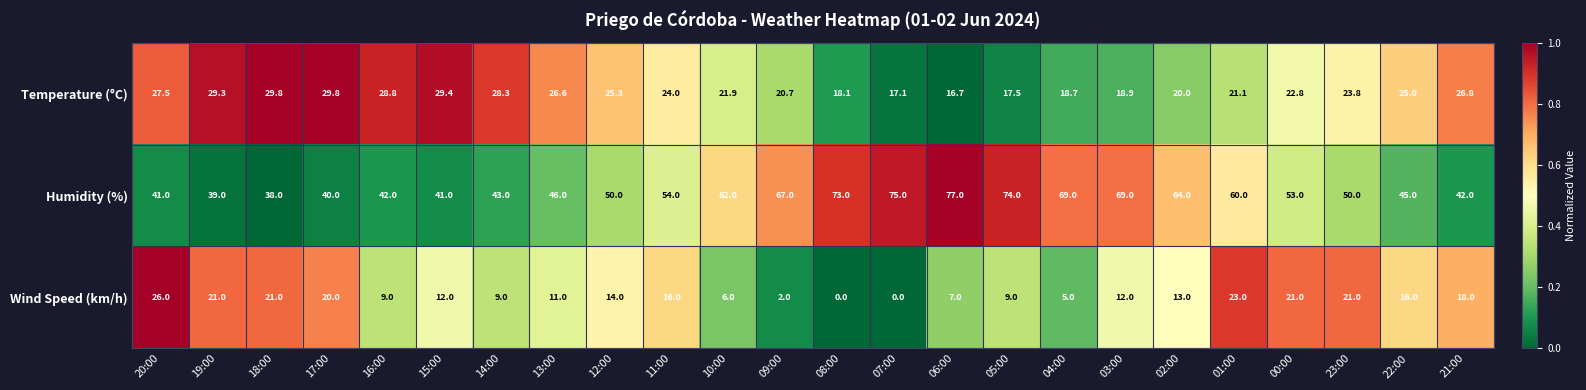

Where does the Temperature (°C) series first go above 24?

20:00